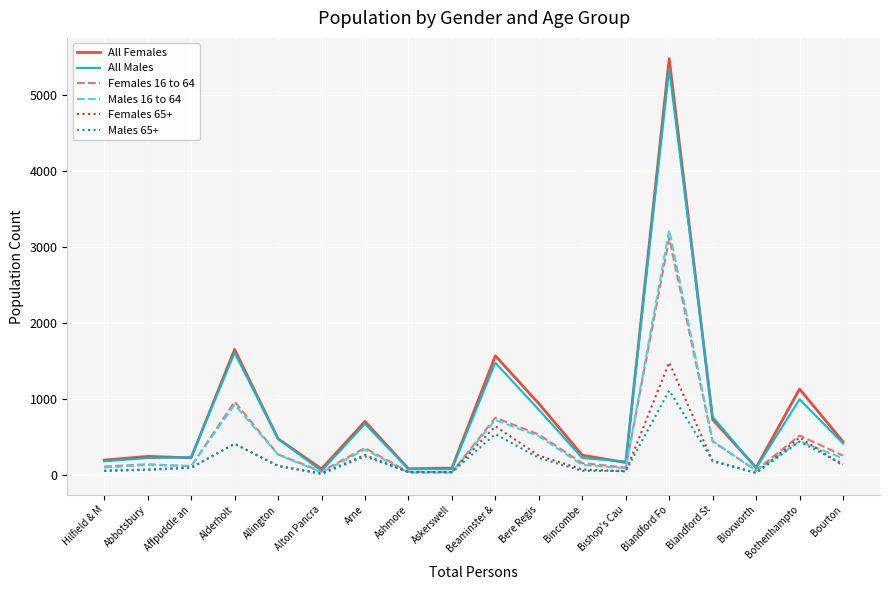

True or false: All Males has a value of 441 at Beaminster &.

False